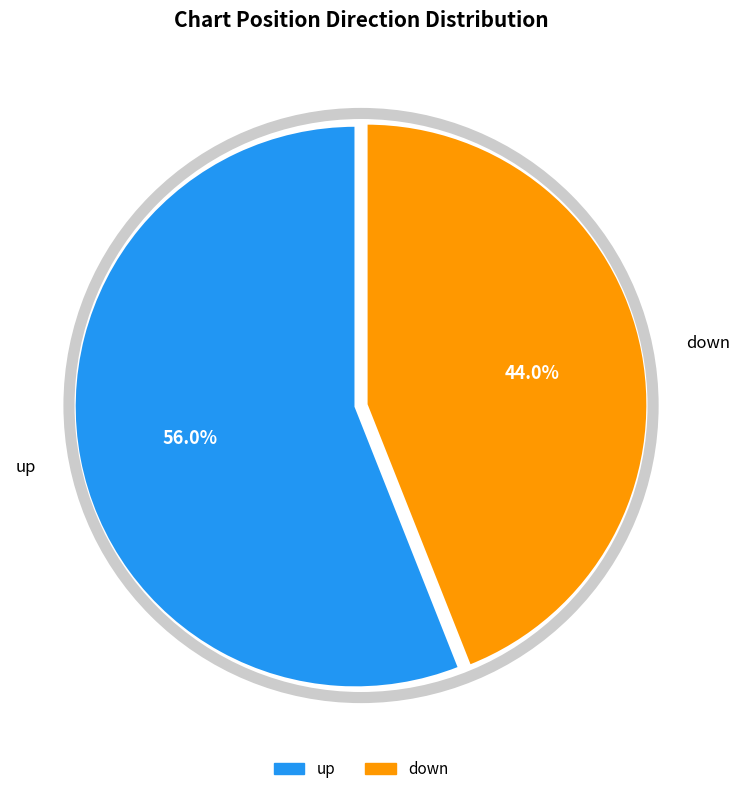

Which slice is the largest?

up